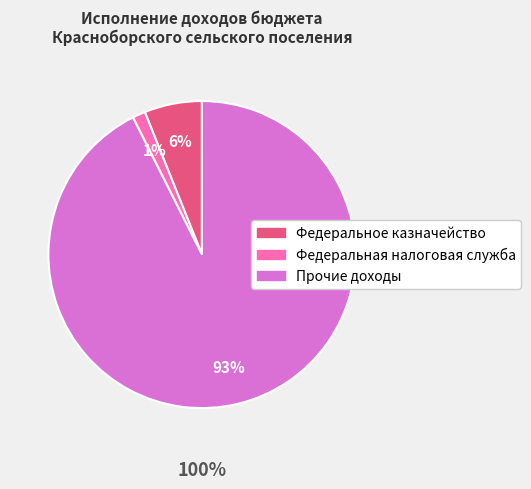

What is the largest slice in the pie chart?

Прочие доходы